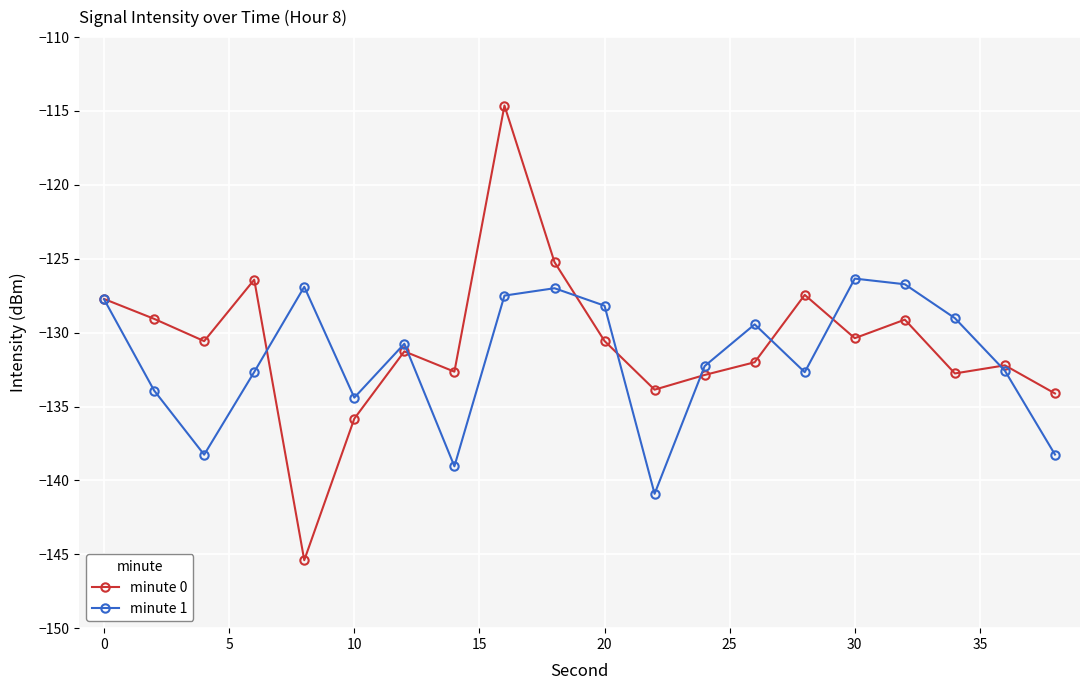

What is the minimum value for minute 0?

-145.4